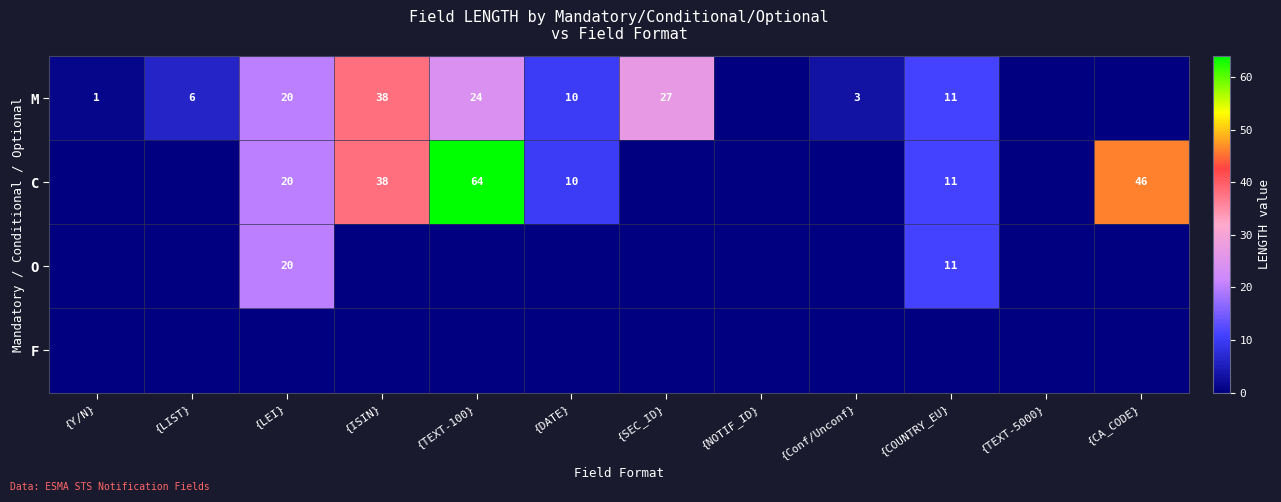

True or false: M has a value of 6 at {LIST}.

True